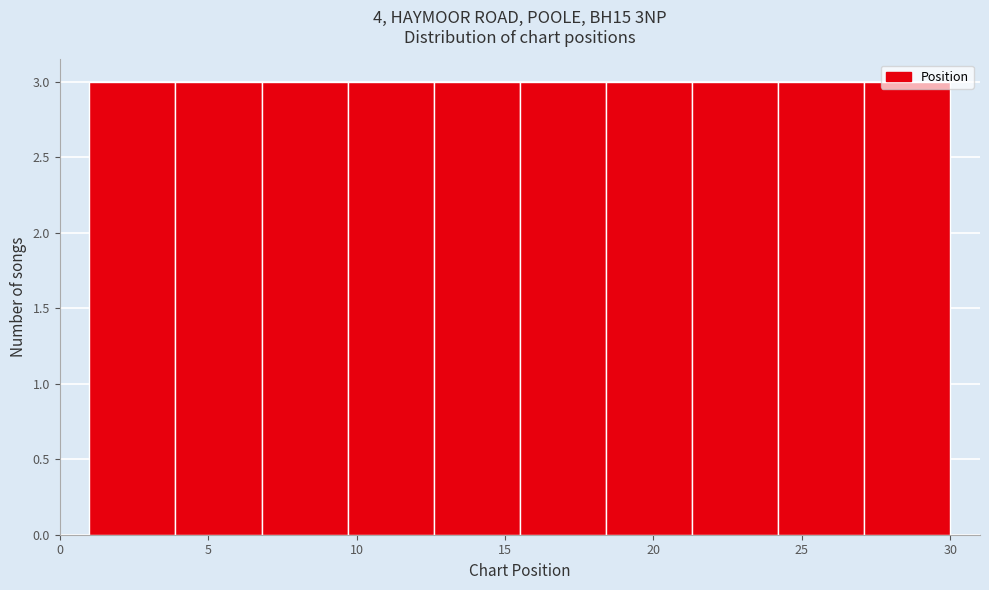

Reading left to right, list every bar in this chart as the range it spans on the x-axis followed by its height. Neither the bar edges nor the heights are printed on the chart, so give them approximately, as read against the axes.

1.0 to 3.9: 3
3.9 to 6.8: 3
6.8 to 9.7: 3
9.7 to 12.6: 3
12.6 to 15.5: 3
15.5 to 18.4: 3
18.4 to 21.3: 3
21.3 to 24.2: 3
24.2 to 27.1: 3
27.1 to 30.0: 3